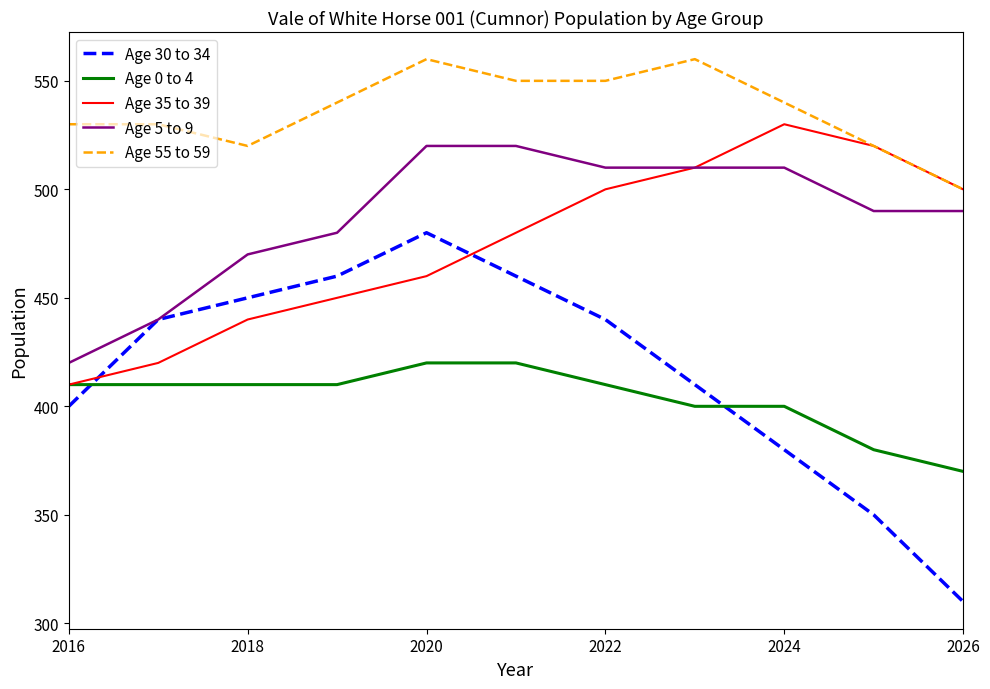

Is this an area chart (filled region under the line)?

No